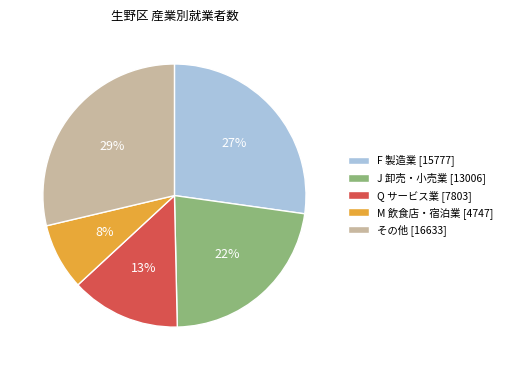

Is it true that M 飲食店・宿泊業 [4747] is 1% of the pie?

False